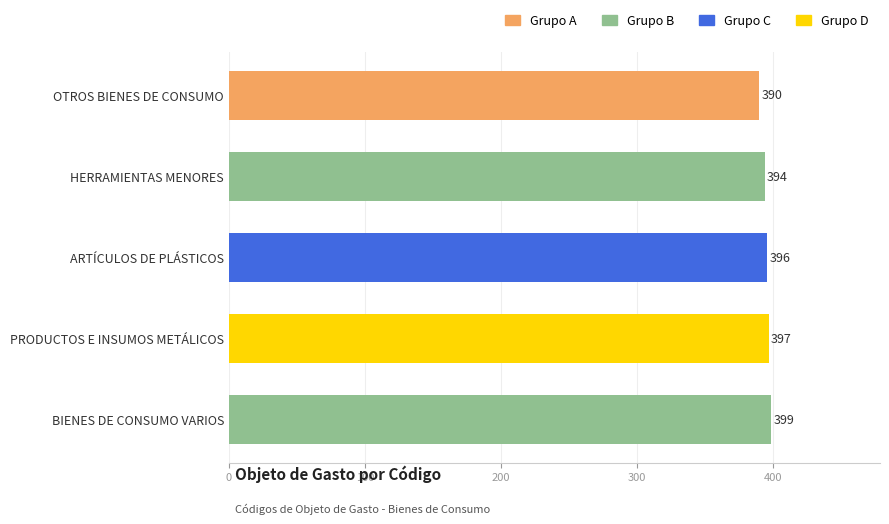

Reading top to bottom, list all the values displayed in this chart.

390	394	396	397	399